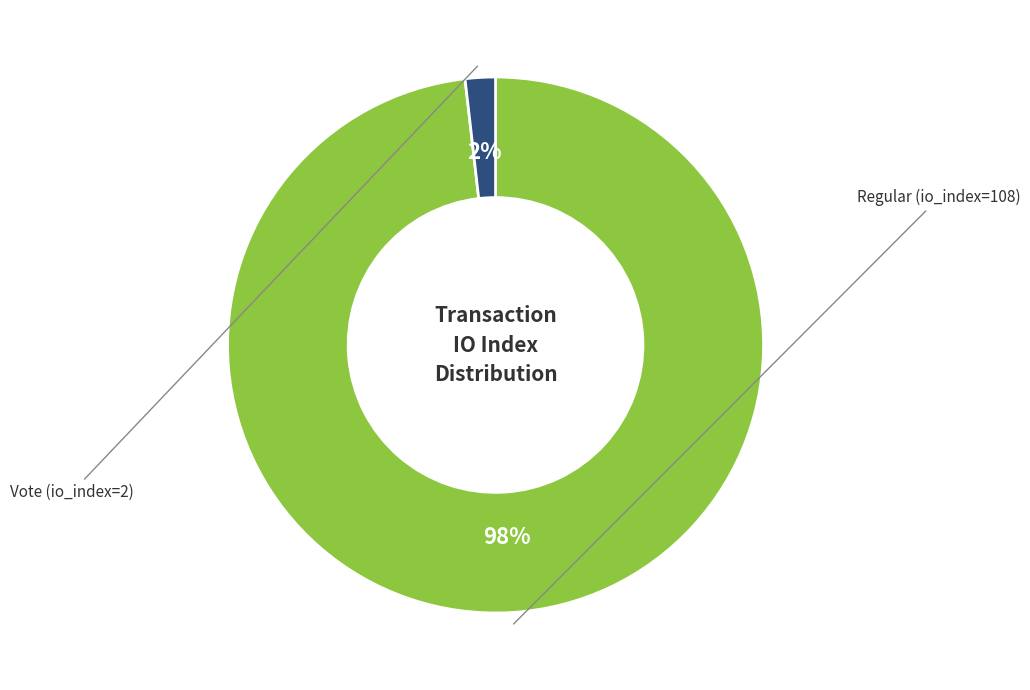

How much of the chart is everything except Vote (io_index=2)?

98.2%